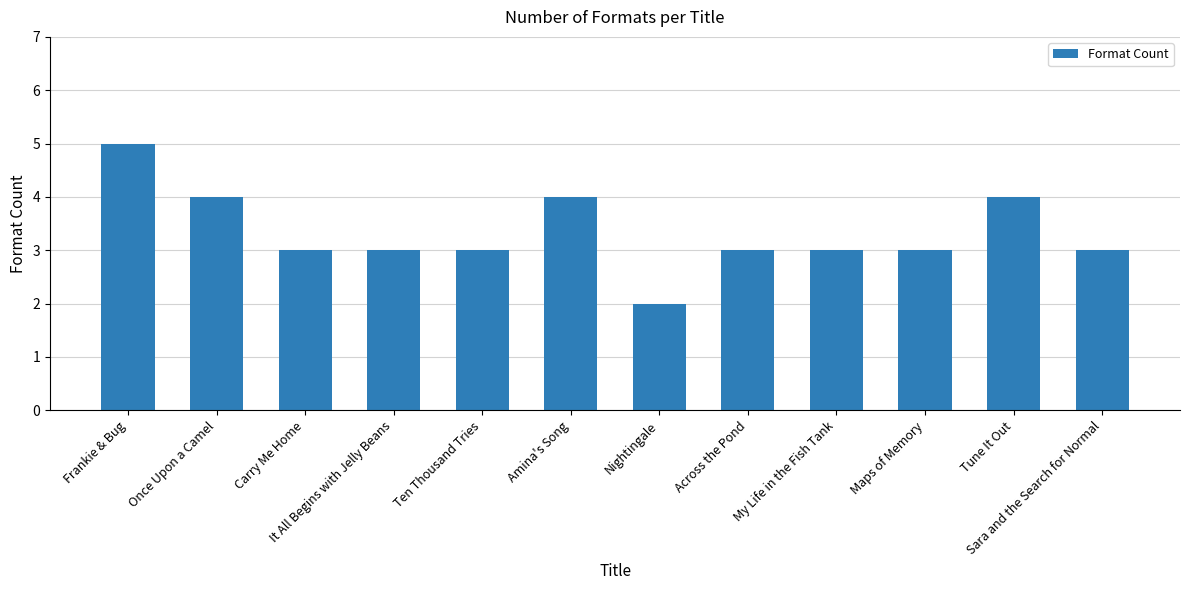

Reading left to right, extract all data points from this chart.

Frankie & Bug=5	Once Upon a Camel=4	Carry Me Home=3	It All Begins with Jelly Beans=3	Ten Thousand Tries=3	Amina's Song=4	Nightingale=2	Across the Pond=3	My Life in the Fish Tank=3	Maps of Memory=3	Tune It Out=4	Sara and the Search for Normal=3